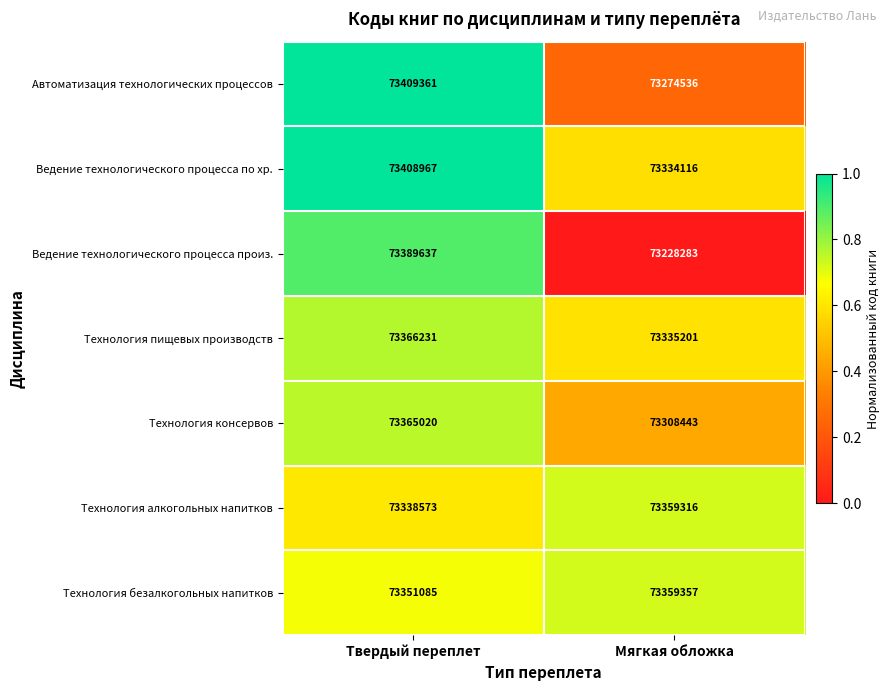

True or false: Технология алкогольных напитков has a value of 26493337 at Мягкая обложка.

False